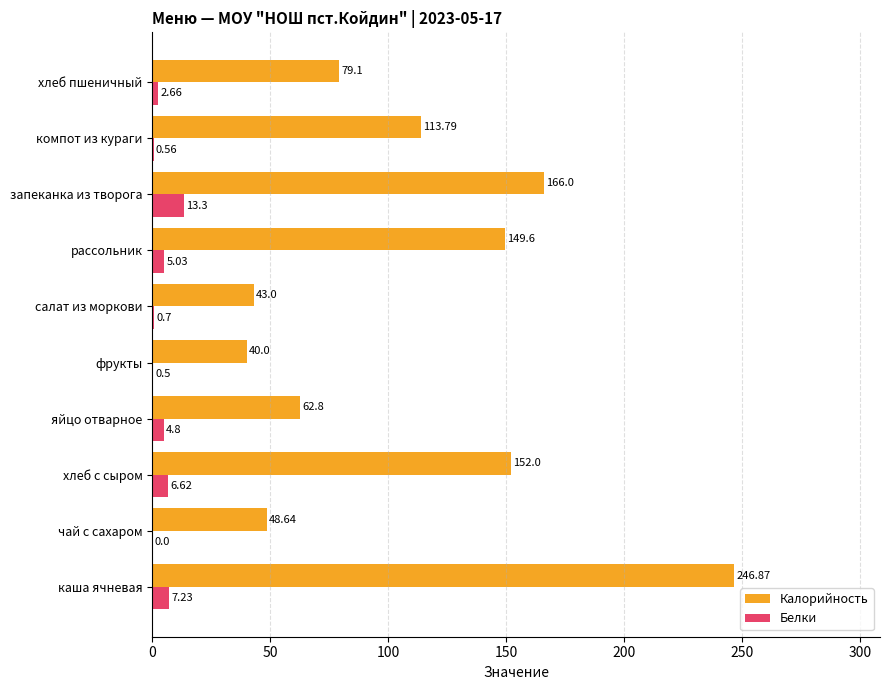

Which series has the largest total across all categories?

Калорийность